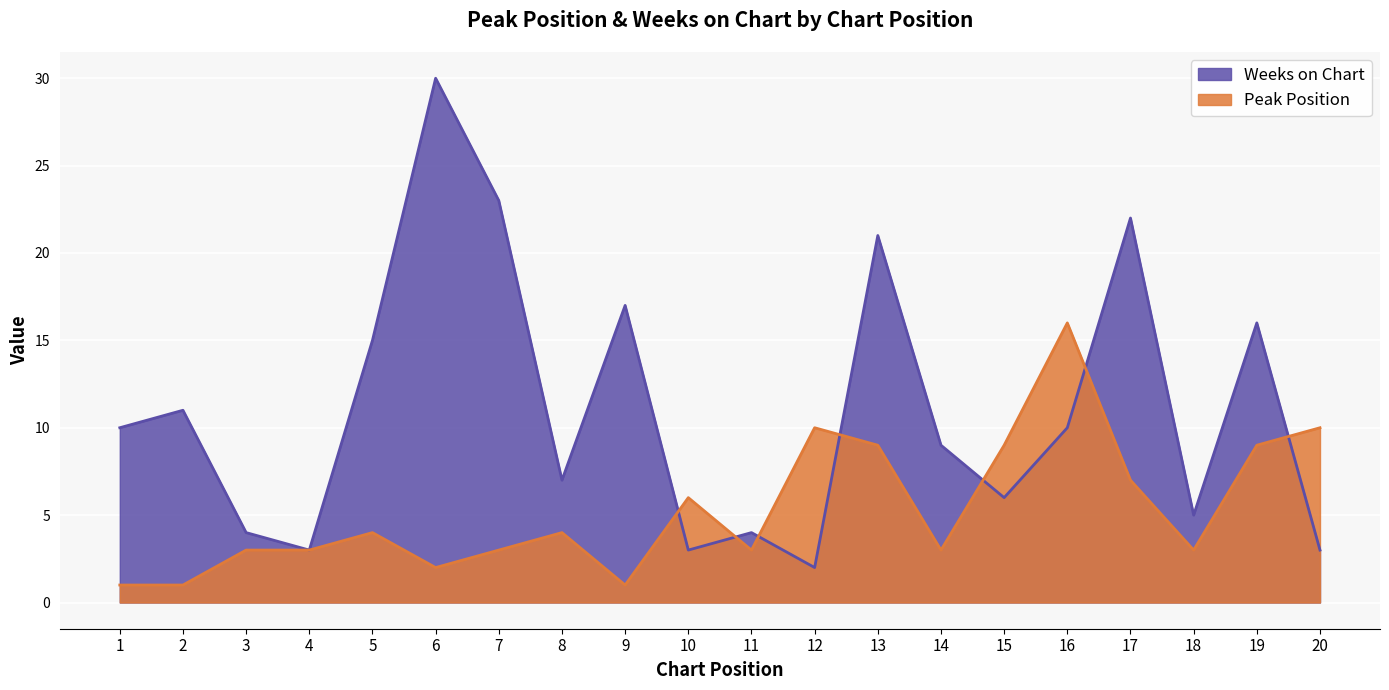

Which series has the largest range (max minus min)?

Weeks on Chart